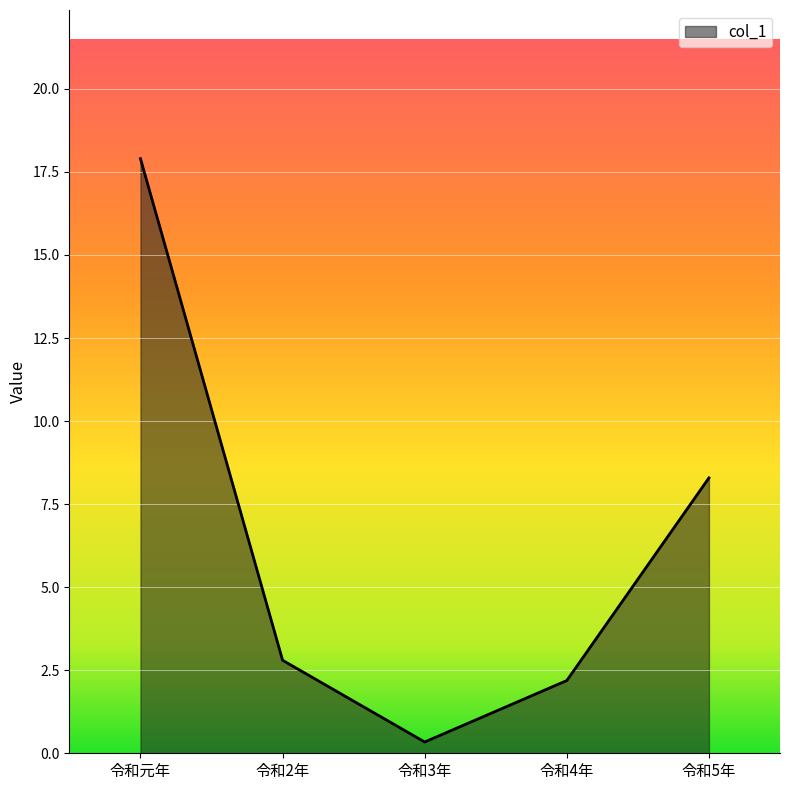

How many lines are shown in the chart?

1